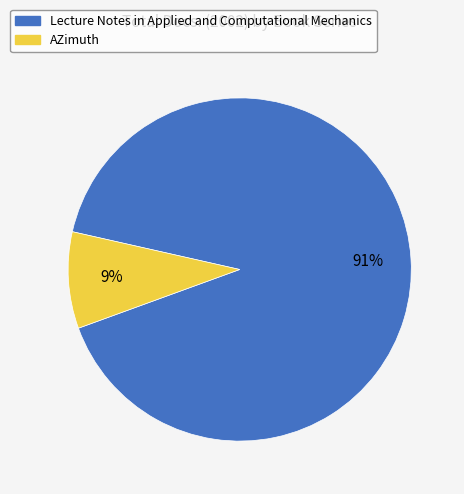

Count the number of slices in the pie.

2